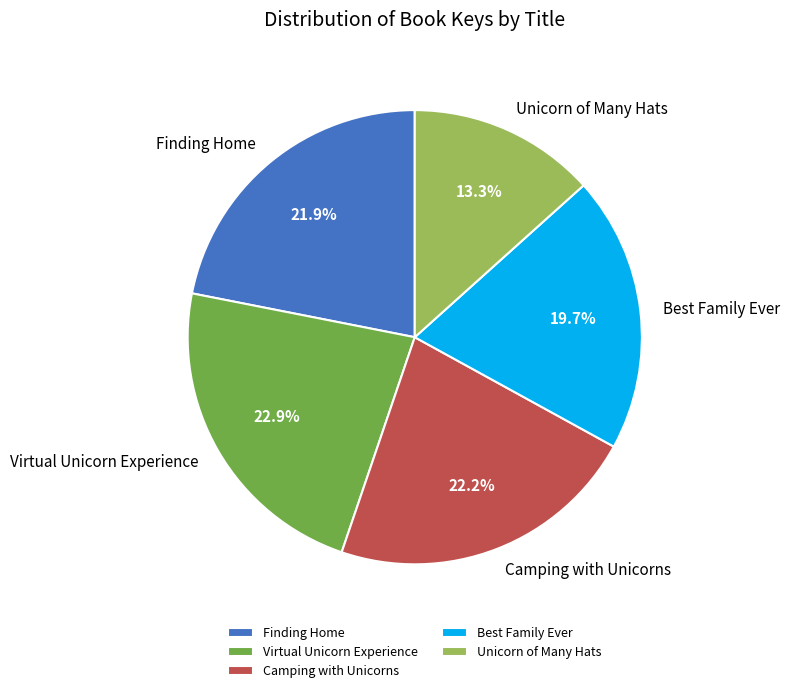

Is the sum of Best Family Ever and Unicorn of Many Hats greater than half?

No